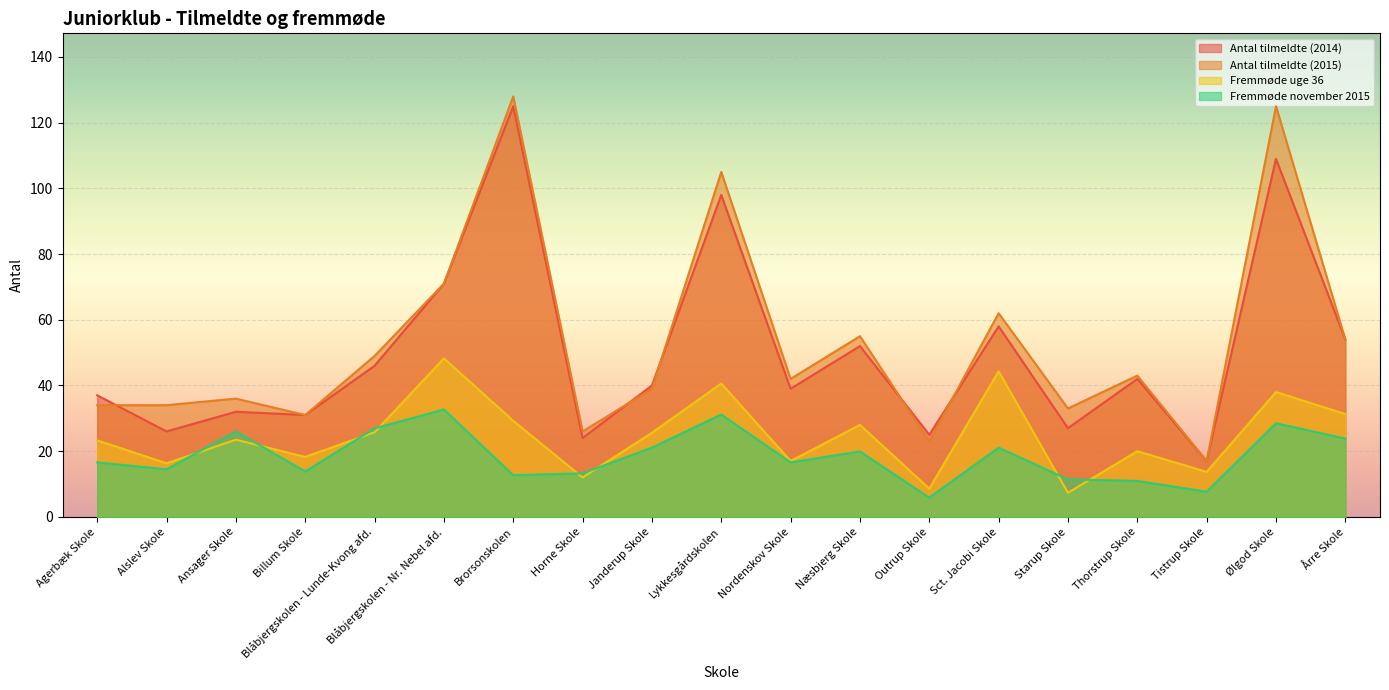

What is the value of the Fremmøde uge 36 point at the 3rd from the left?

23.5